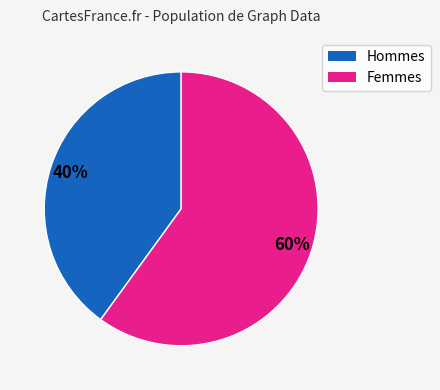

Is there a majority slice in this chart?

Yes